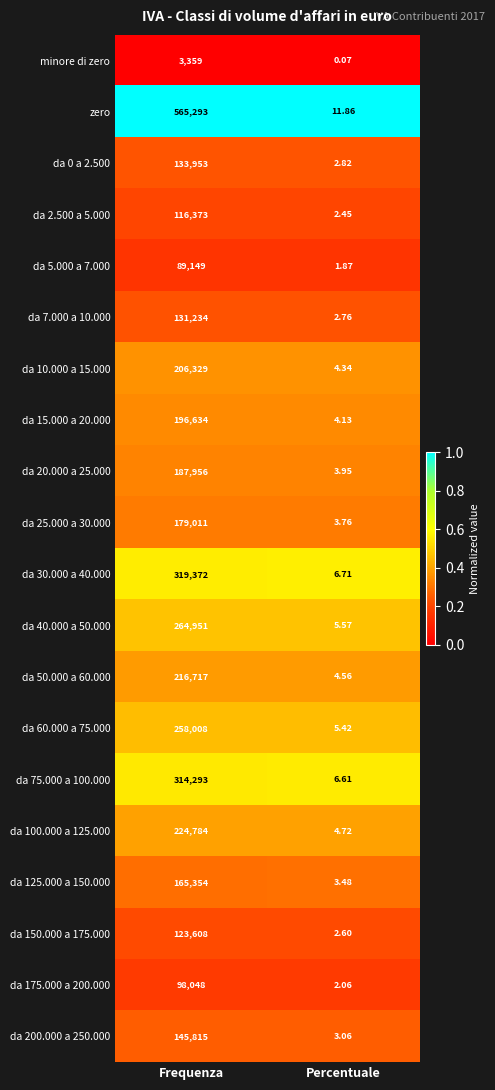

At which category does the chart reach its minimum across all series?

Percentuale